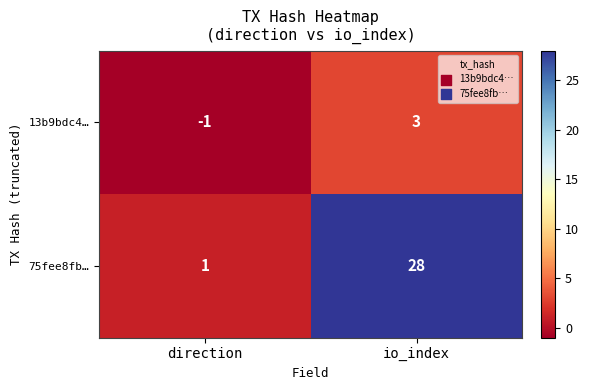

Rank the series at io_index from lowest to highest value.

13b9bdc4…, 75fee8fb…